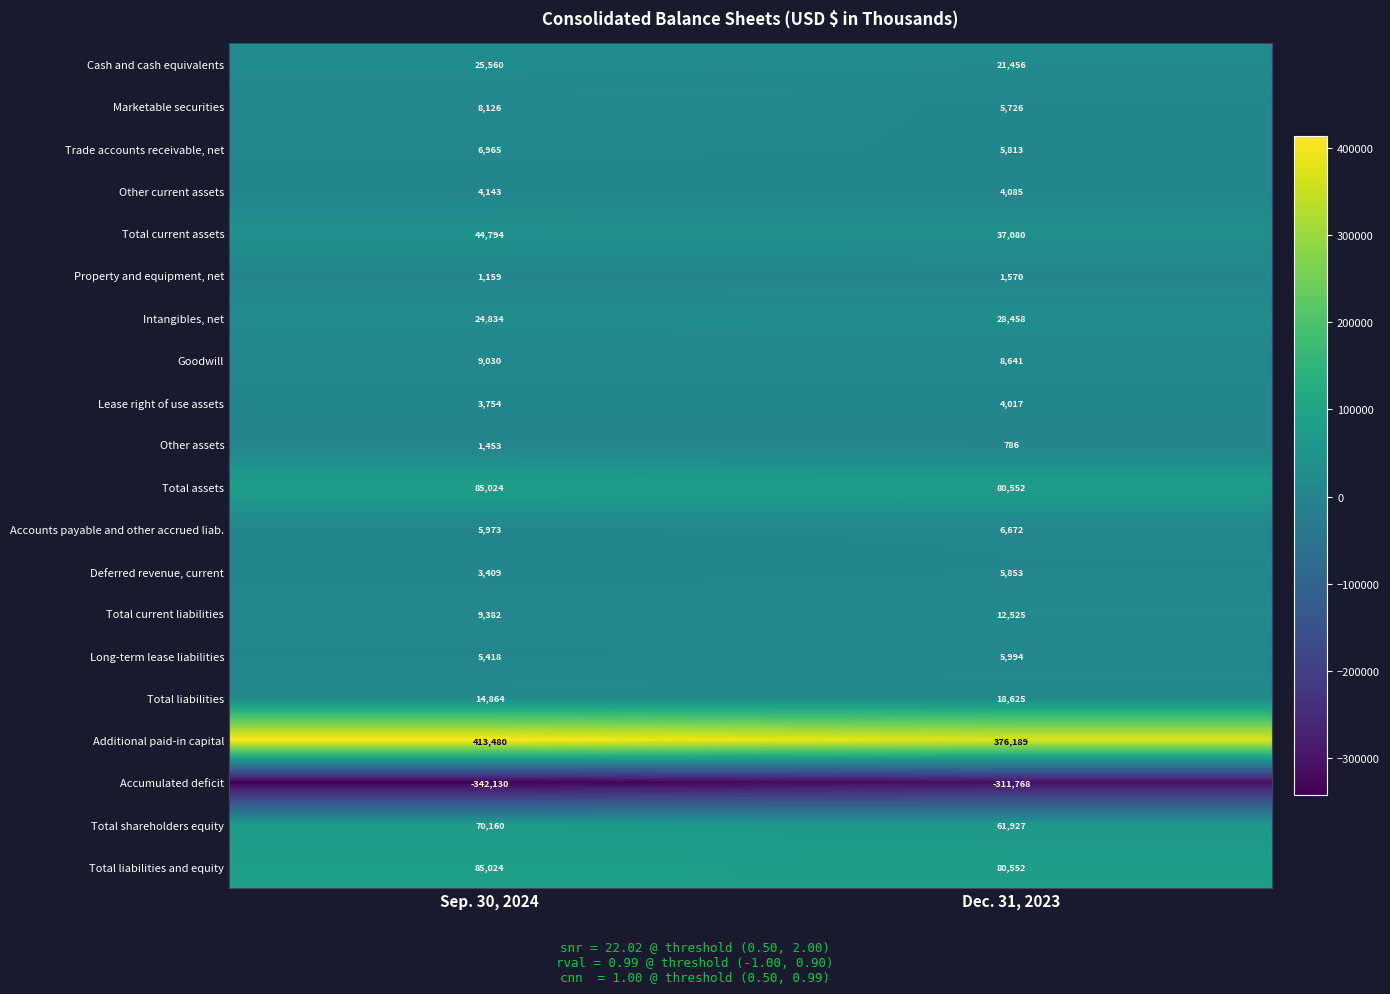

What is the average value of the Trade accounts receivable, net series?

6389